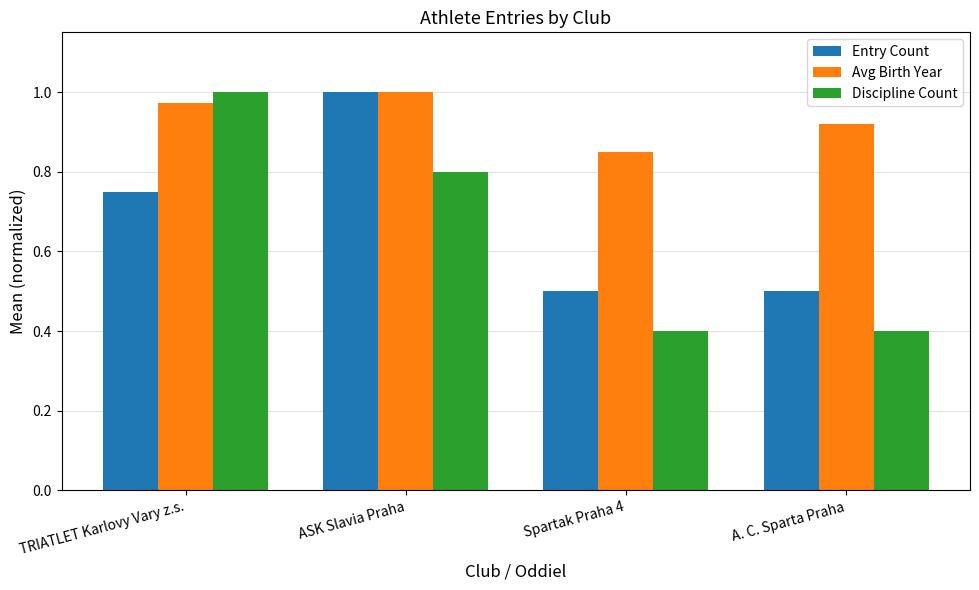

Which series has the largest total across all categories?

Avg Birth Year